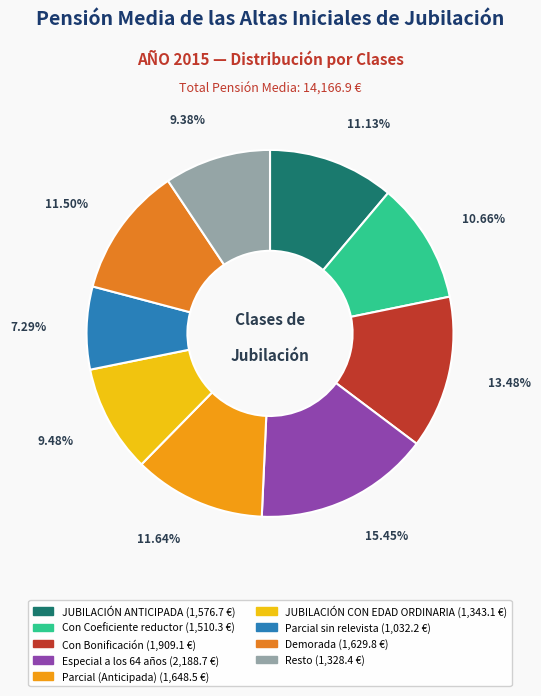

What portion of the pie excludes Con Bonificación?

86.5%